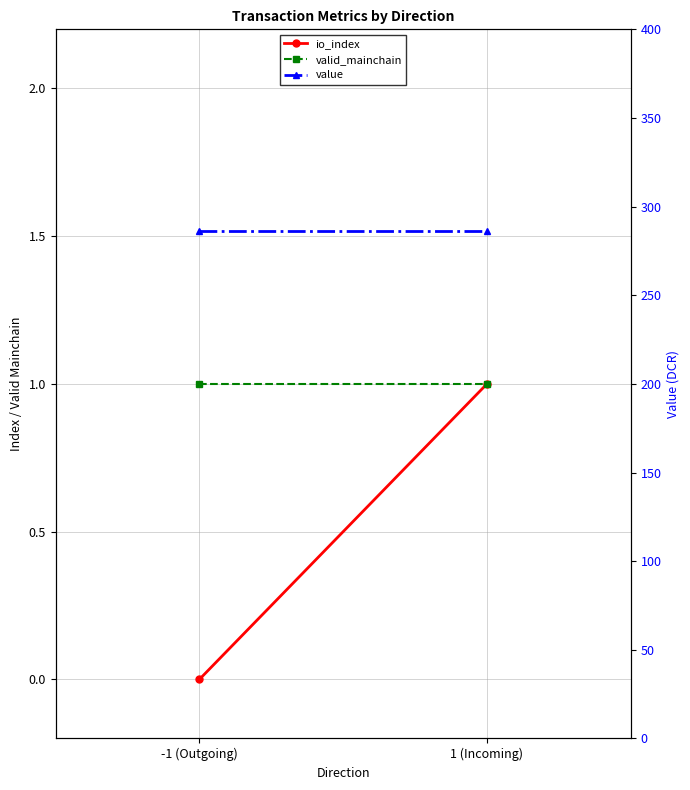

Is it true that io_index equals 1.3 at 1 (Incoming)?

False